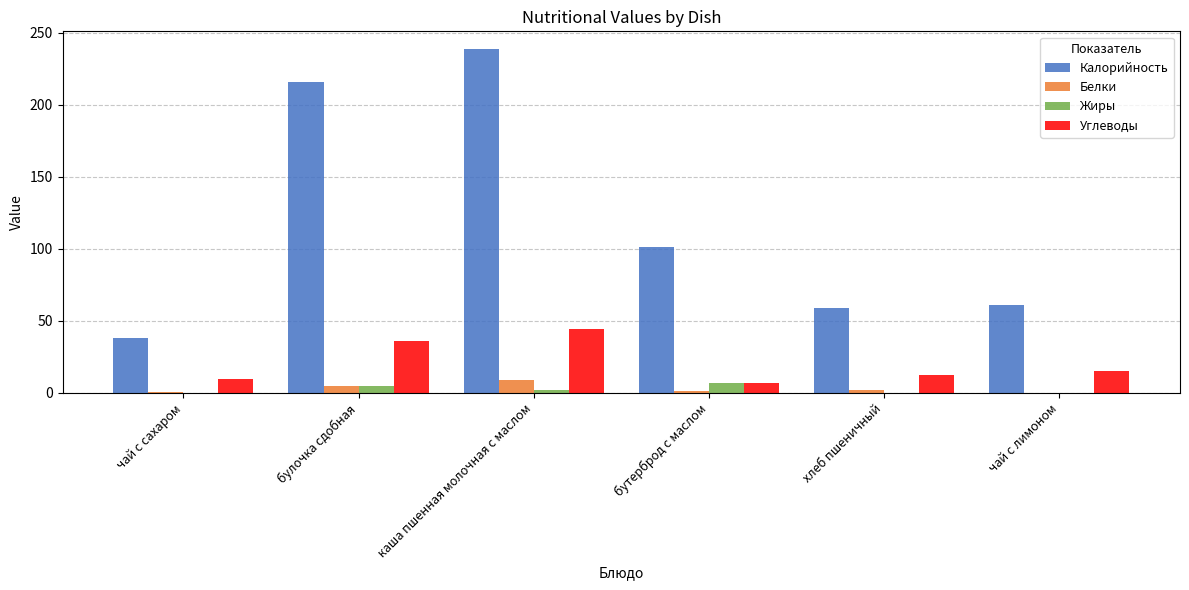

How many data points does each series have?

6